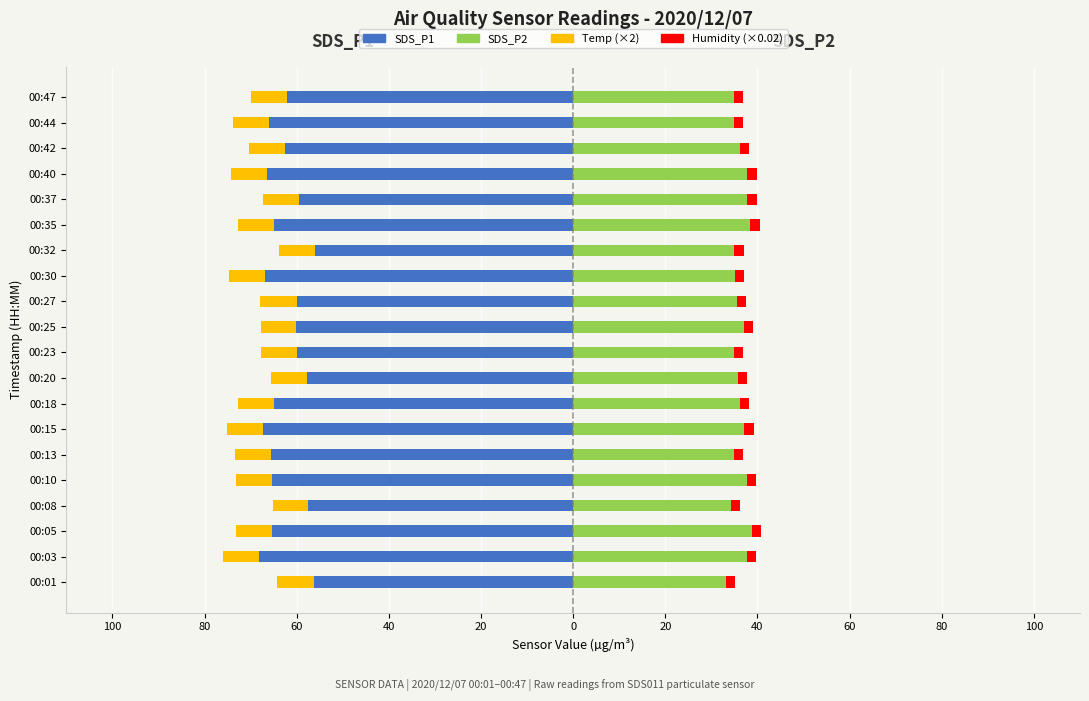

What is the difference between the maximum and minimum values in the SDS_P2 series?

5.6